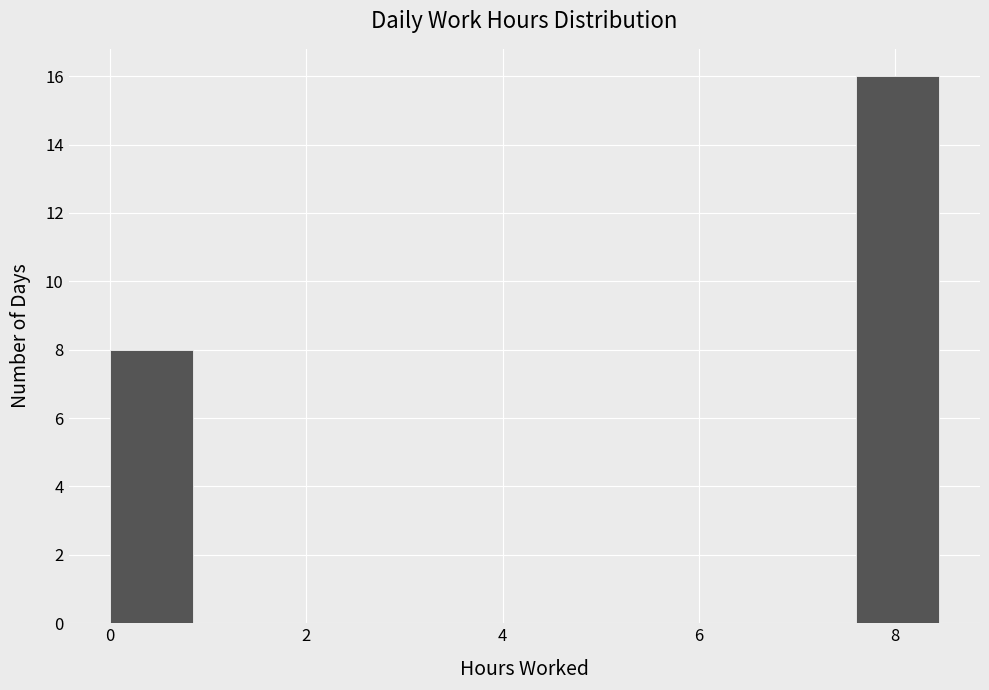

Reading left to right, list every bar in this chart as the range it spans on the x-axis followed by its height. Neither the bar edges nor the heights are printed on the chart, so give them approximately, as read against the axes.

0.0 to 0.8: 8
0.8 to 1.6: 0
1.6 to 2.6: 0
2.6 to 3.4: 0
3.4 to 4.2: 0
4.2 to 5.0: 0
5.0 to 6.0: 0
6.0 to 6.8: 0
6.8 to 7.6: 0
7.6 to 8.4: 16